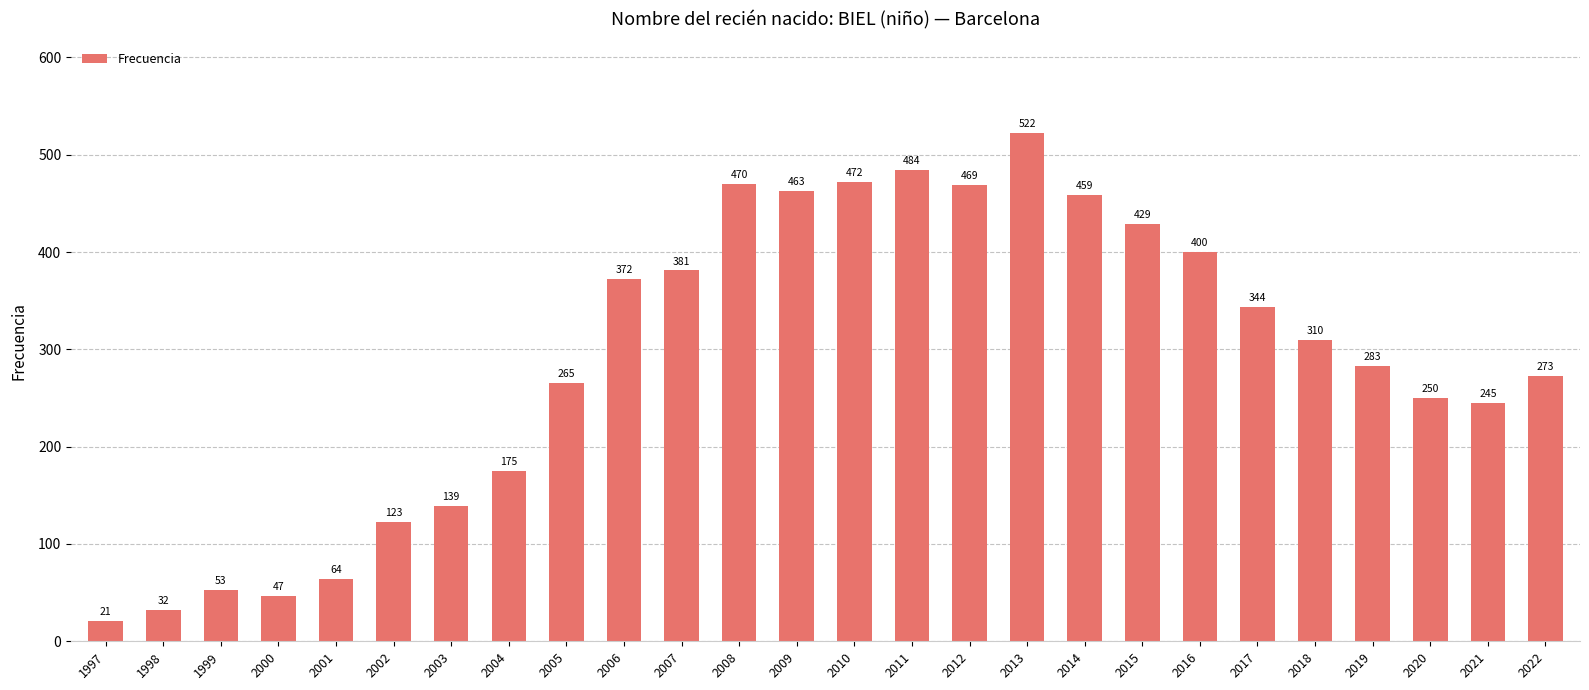

Reading right to left, list all the values displayed in this chart.

2022=273	2021=245	2020=250	2019=283	2018=310	2017=344	2016=400	2015=429	2014=459	2013=522	2012=469	2011=484	2010=472	2009=463	2008=470	2007=381	2006=372	2005=265	2004=175	2003=139	2002=123	2001=64	2000=47	1999=53	1998=32	1997=21